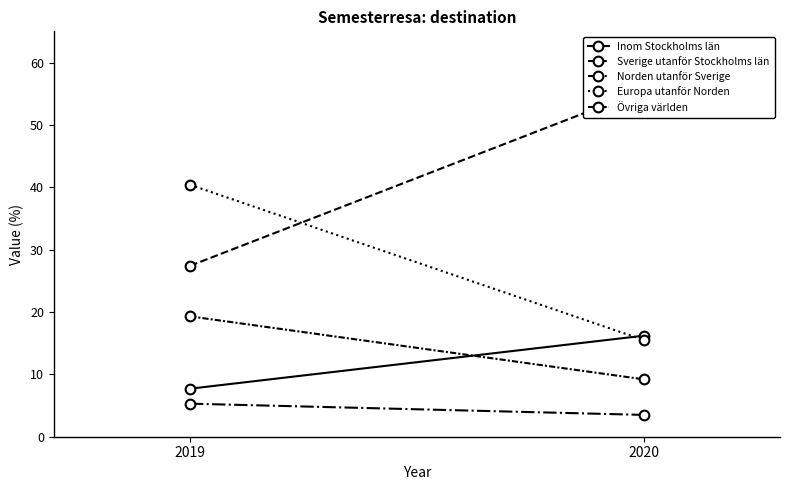

How many data points in Sverige utanför Stockholms län are less than 55?

1